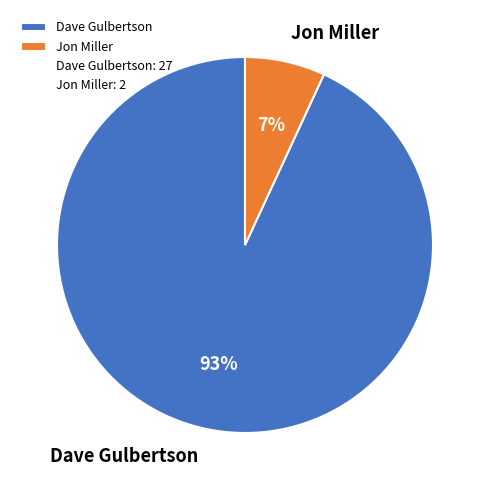

Count the number of slices in the pie.

2